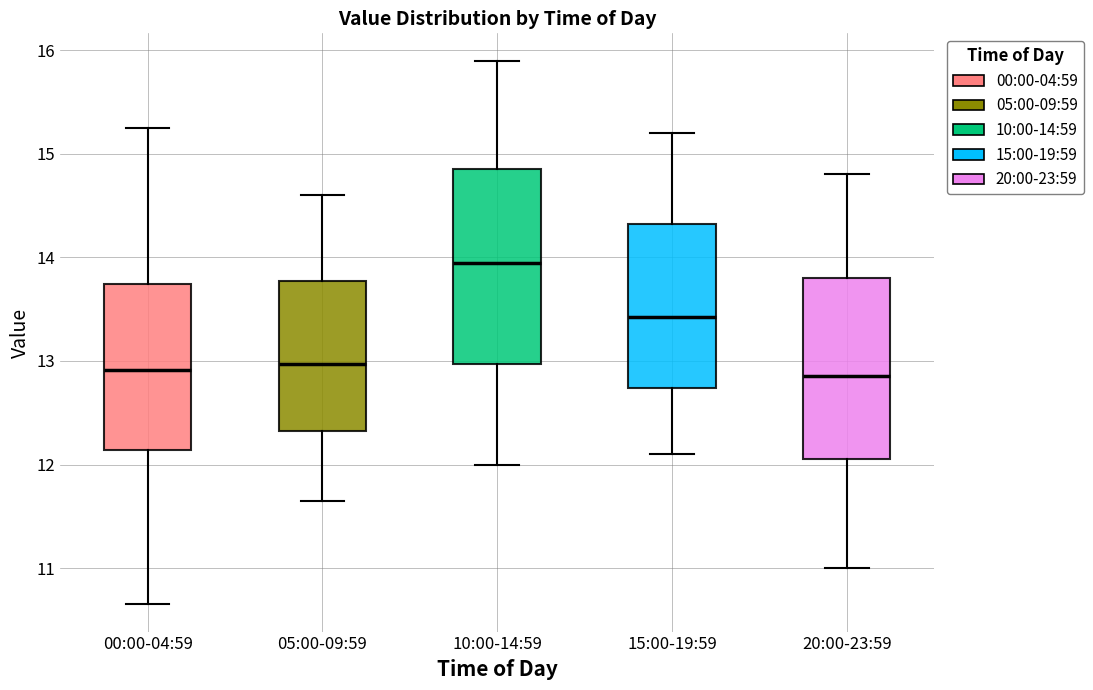

Reading left to right, transcribe this box plot: for each box, give where its median line is, the range the box spans, and where its two whiskers end, as read against the y-axis. The values are not printed on the chart, so give them approximately, as read against the axis.

00:00-04:59: median 12.9, box 12.1 to 13.7, whiskers 10.7 to 15.3
05:00-09:59: median 13.0, box 12.3 to 13.8, whiskers 11.7 to 14.6
10:00-14:59: median 14.0, box 13.0 to 14.9, whiskers 12.0 to 15.9
15:00-19:59: median 13.4, box 12.7 to 14.3, whiskers 12.1 to 15.2
20:00-23:59: median 12.9, box 12.1 to 13.8, whiskers 11.0 to 14.8